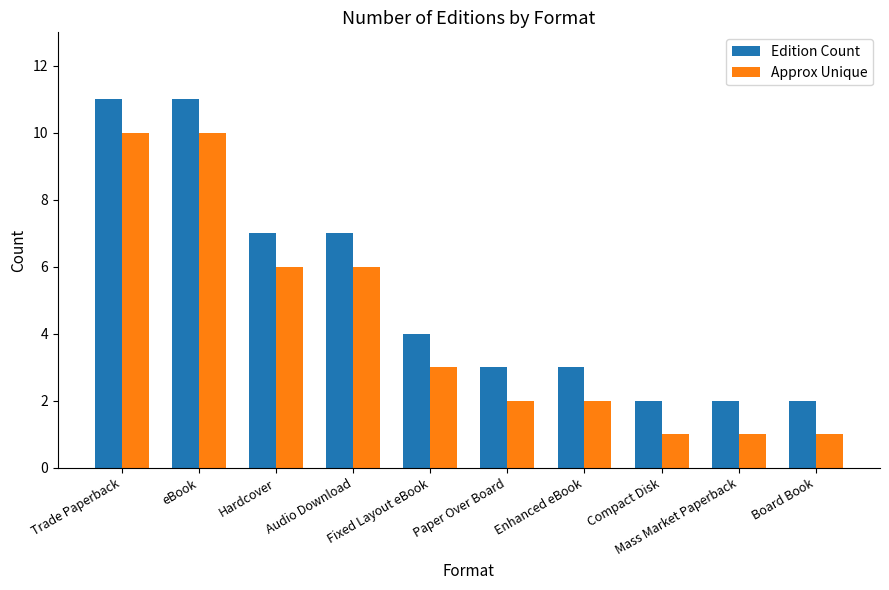

What is the difference between the maximum and second lowest values in the Edition Count series?

9